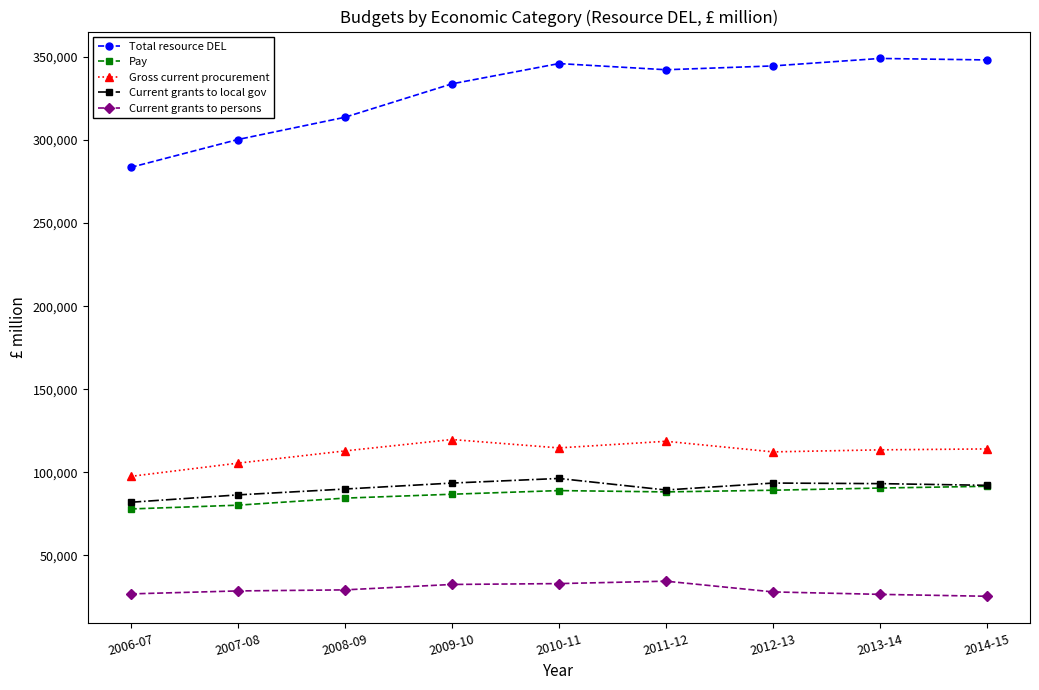

What is the average value of the Current grants to local gov series?

90753